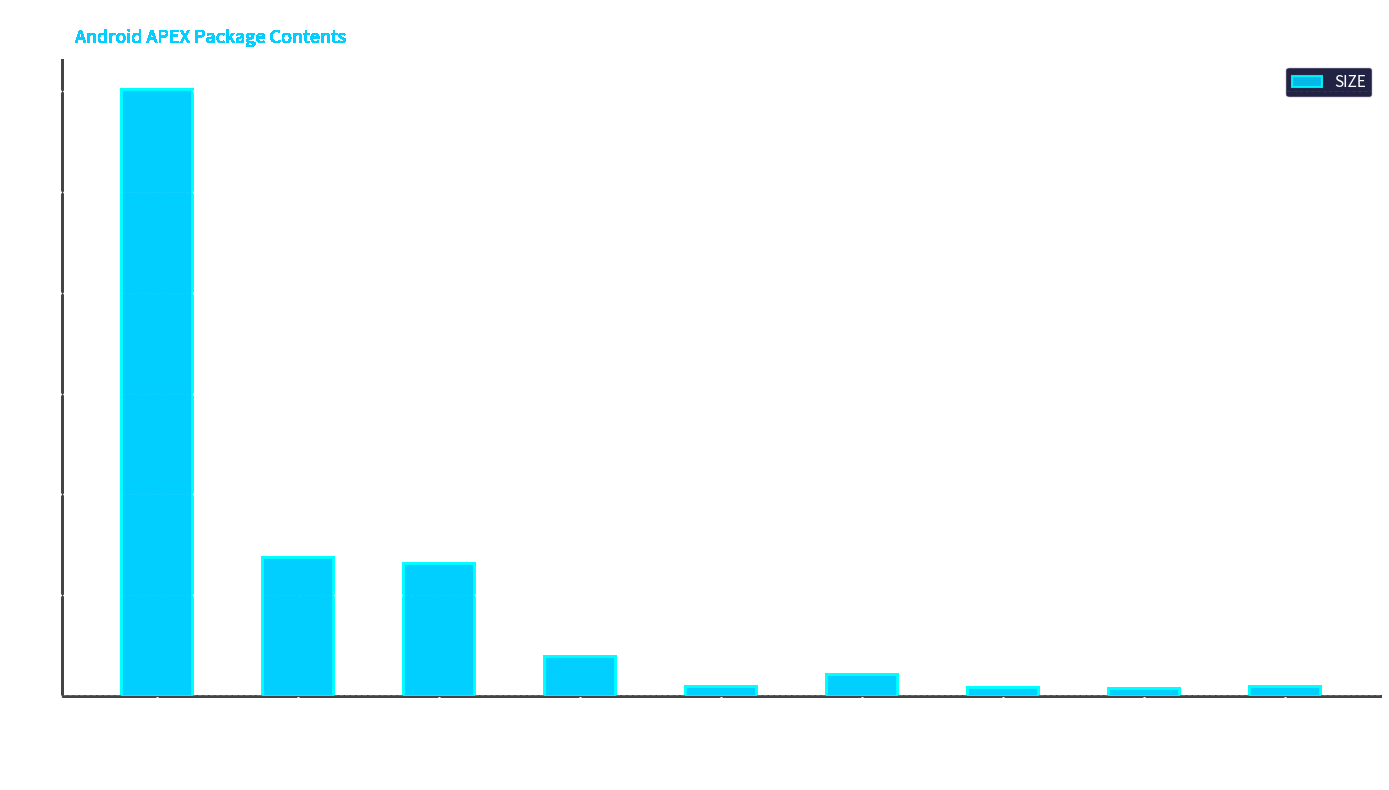

At which label is the value closest to 608412?

lib64/libstatspull.so